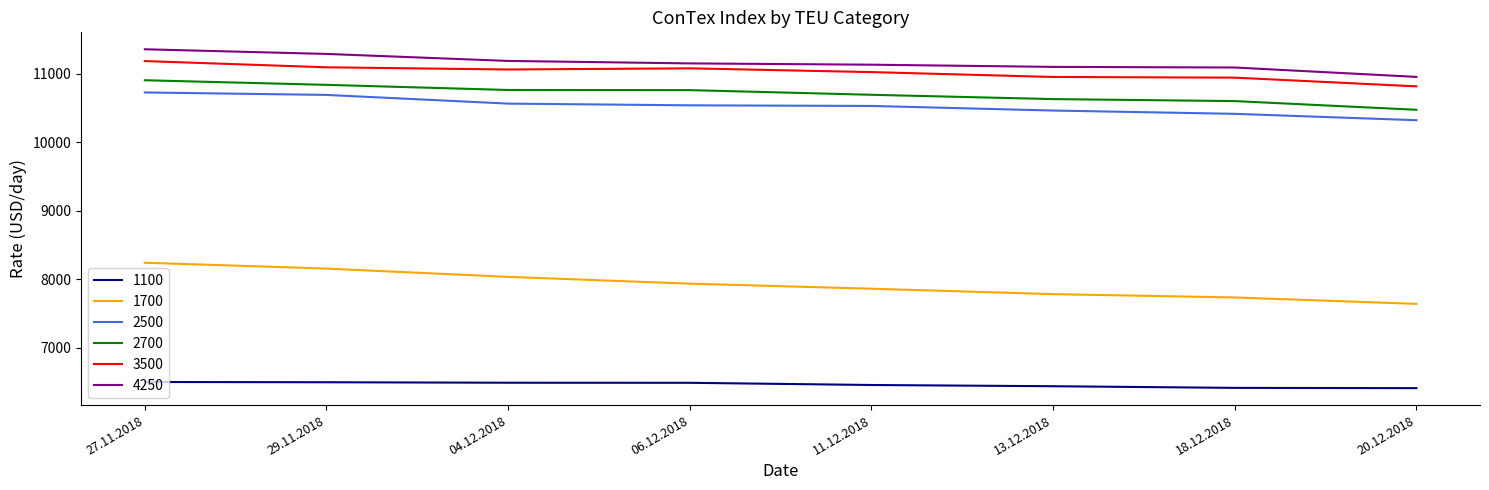

What is the sum of the 3500 values at 29.11.2018 and 27.11.2018?

22275